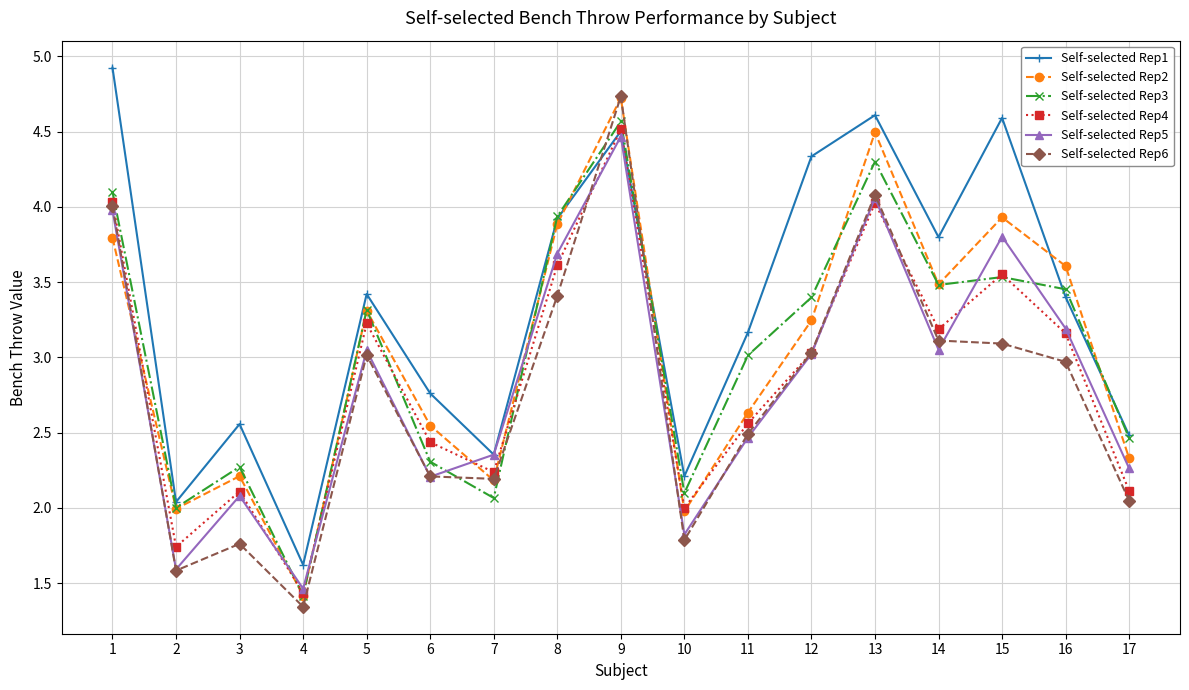

How many interior local peaks does the Self-selected Rep3 series have?

5